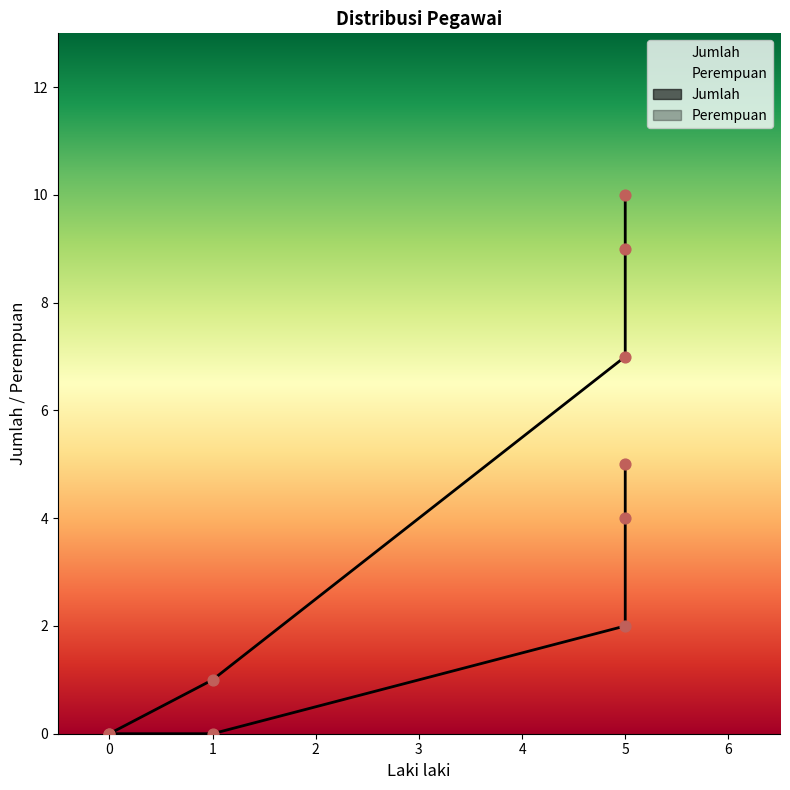

Which series reaches the maximum Y coordinate?

Jumlah